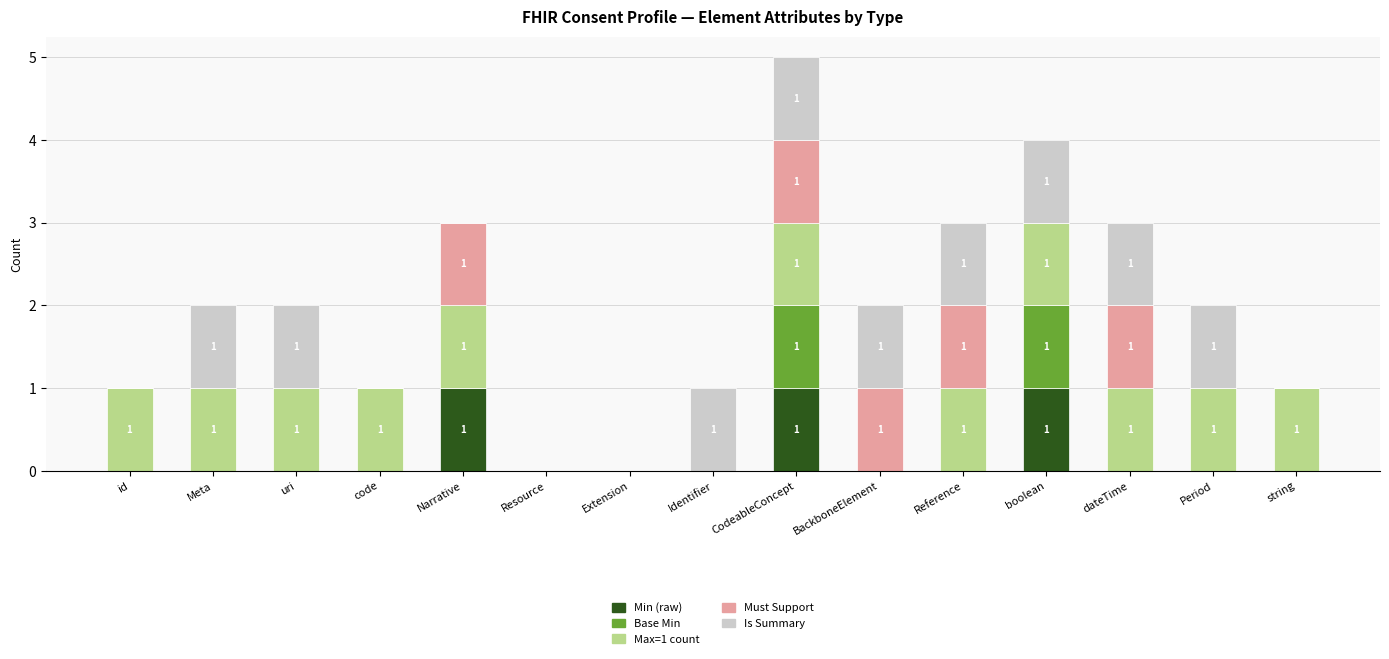

What is the total value across all series at Reference?

3